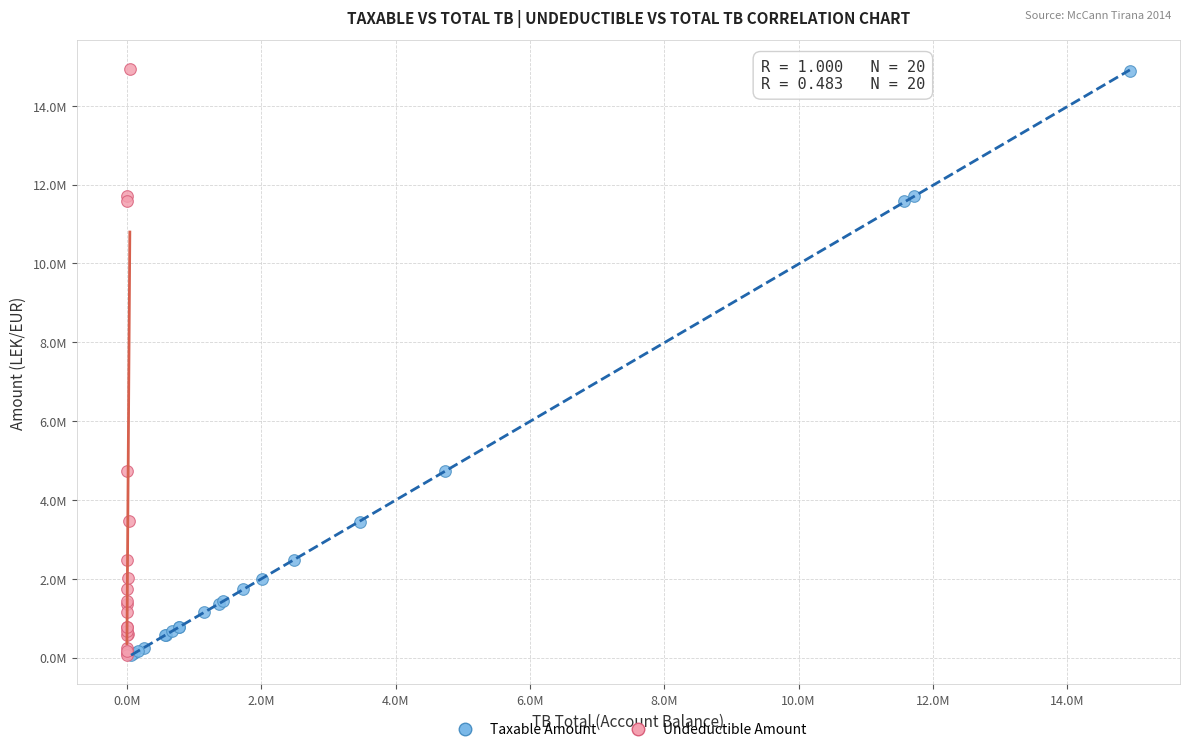

What are all the series names shown in the legend?

Taxable Amount, Undeductible Amount